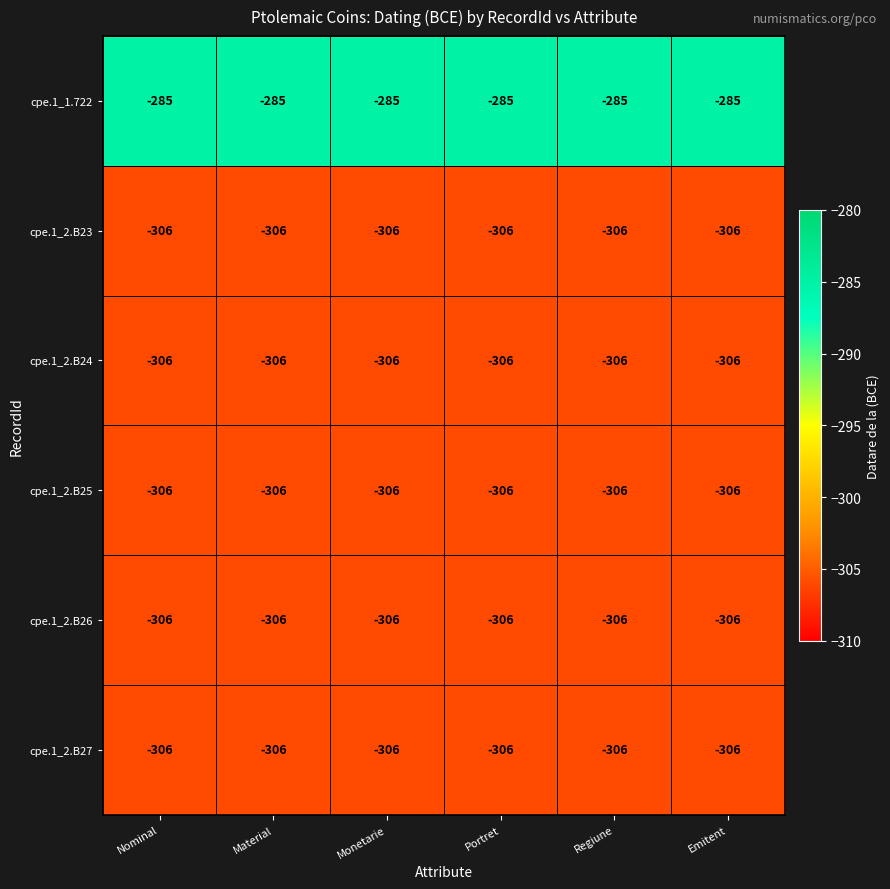

Is it true that cpe.1_1.722 equals -285 at Regiune?

True